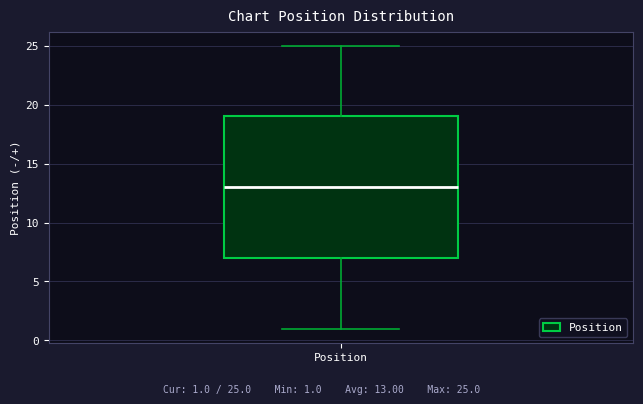

Where does the upper whisker of the box for Position end on the y-axis? The values are not printed on the chart, so give them approximately, as read against the axis.

25